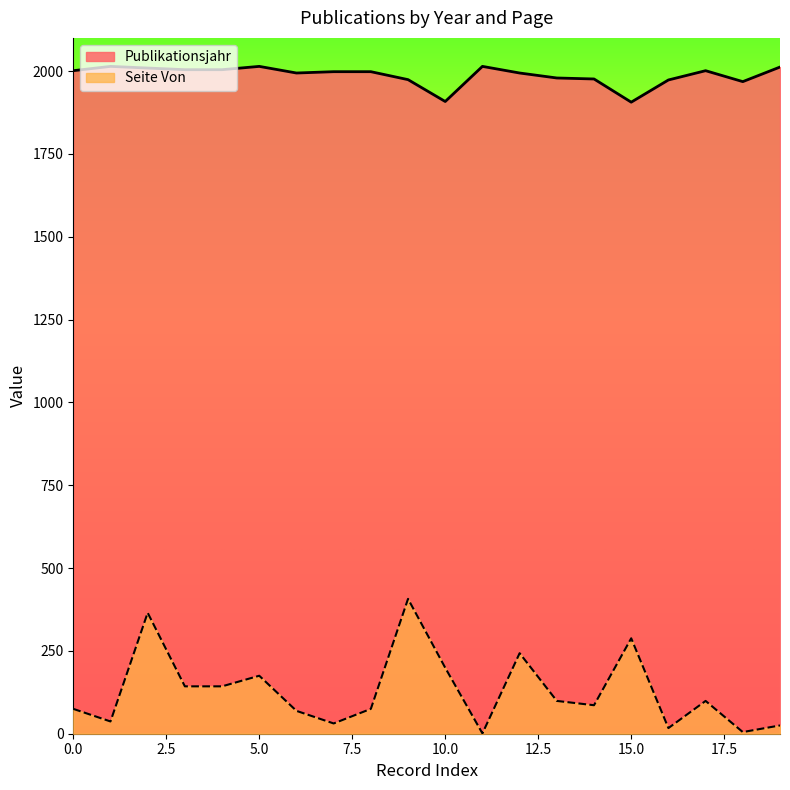

Reading left to right, what are all the values shown in this chart?

Publikationsjahr: 2001	2014	2009	2004	2004	2014	1994	1998	1998	1974	1908	2014	1994	1979	1976	1906	1973	2001	1968	2012
Seite Von: 75	37	365	143	143	175	69	31	75	407	199	1	243	99	86	288	17	99	5	25